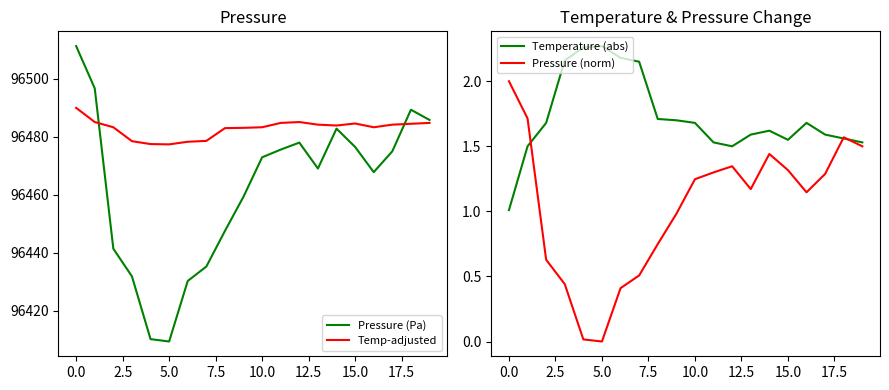

What is the sum of the Temperature (abs) values at 11 and 17?

3.1